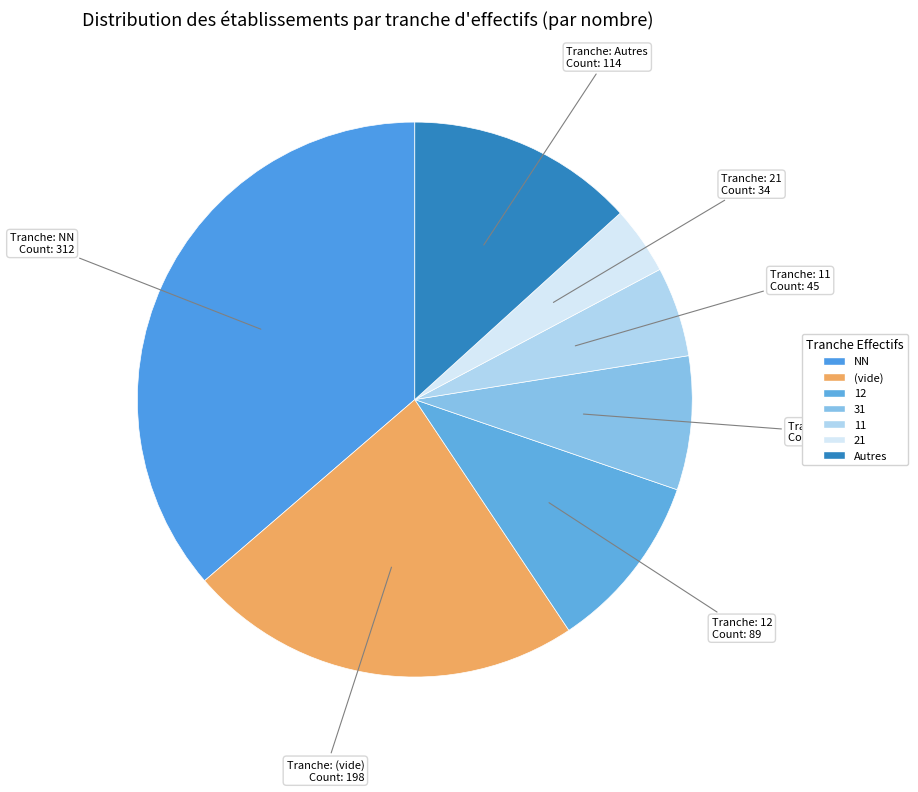

How many segments does this pie chart have?

7